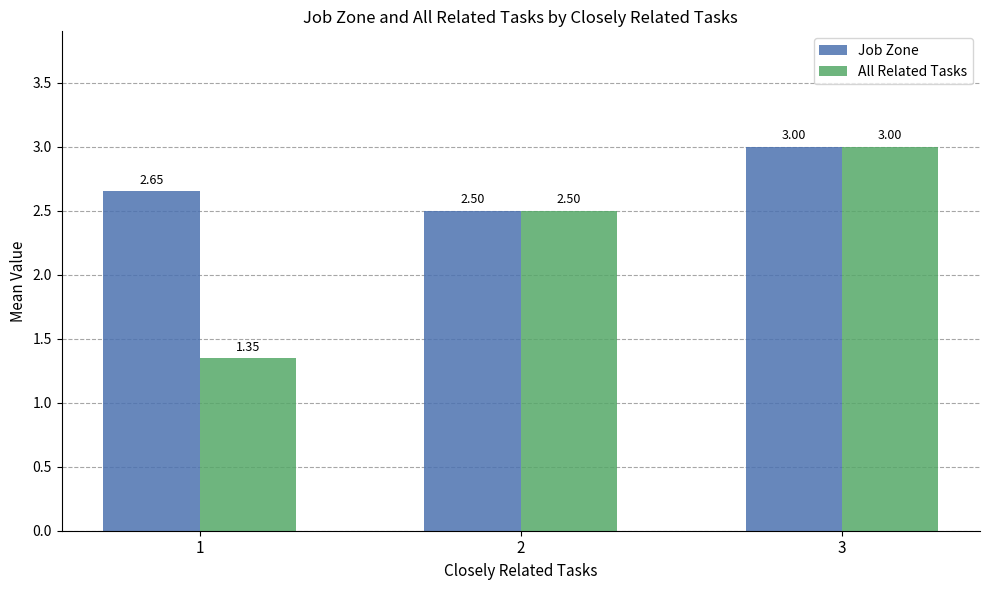

Is the value of Job Zone at 2 greater than the value of All Related Tasks at 3?

No